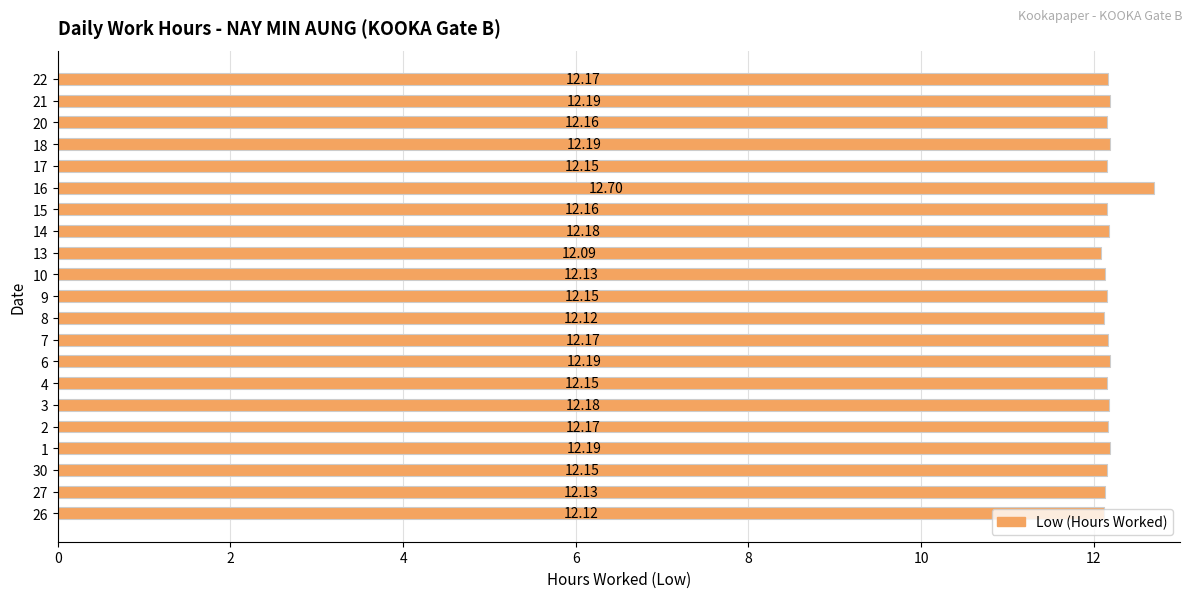

Which label corresponds to the largest value in the chart?

16